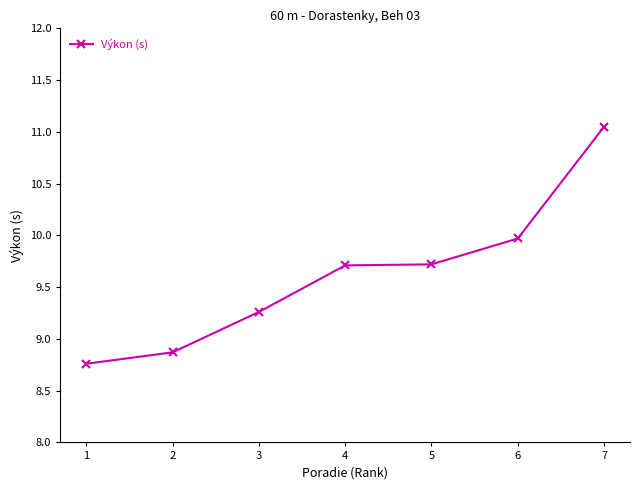

Does the chart display data point markers on the line(s)?

Yes